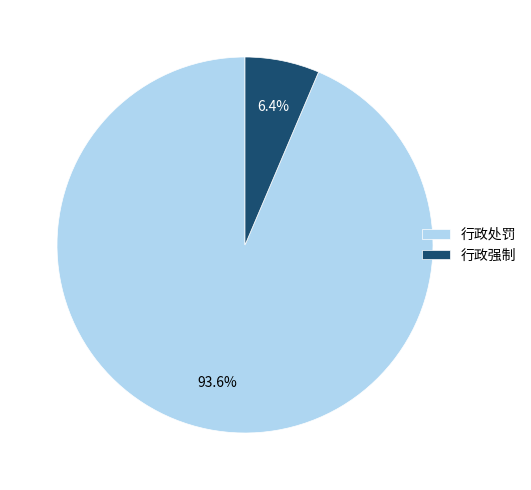

Approximately how many times larger is the value at 行政强制 compared to 行政处罚?

0.1